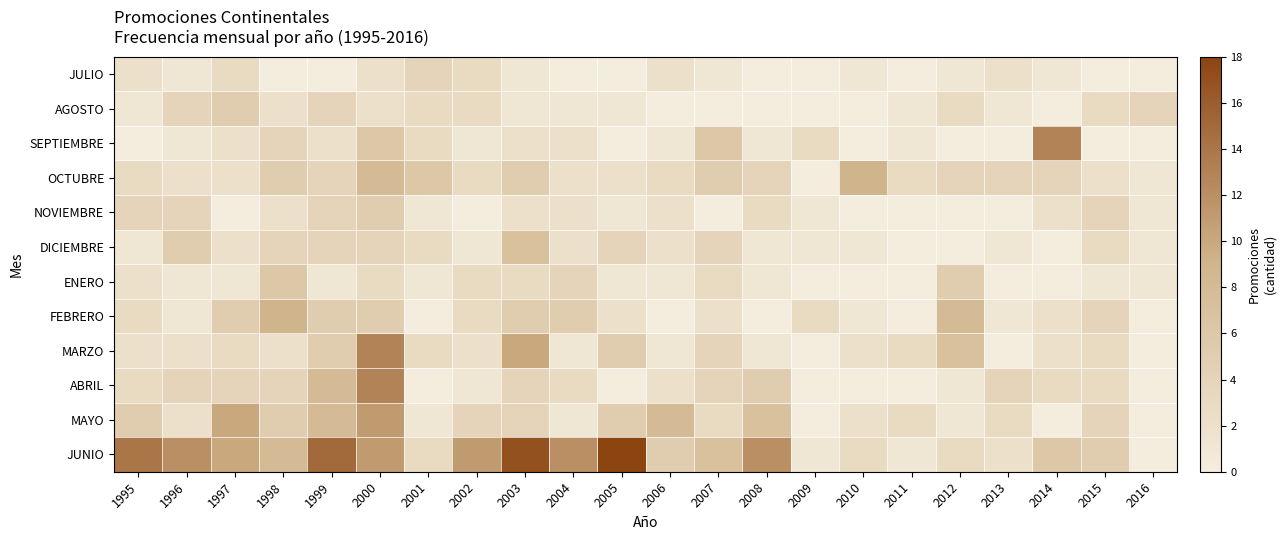

How many series are shown in this chart?

12